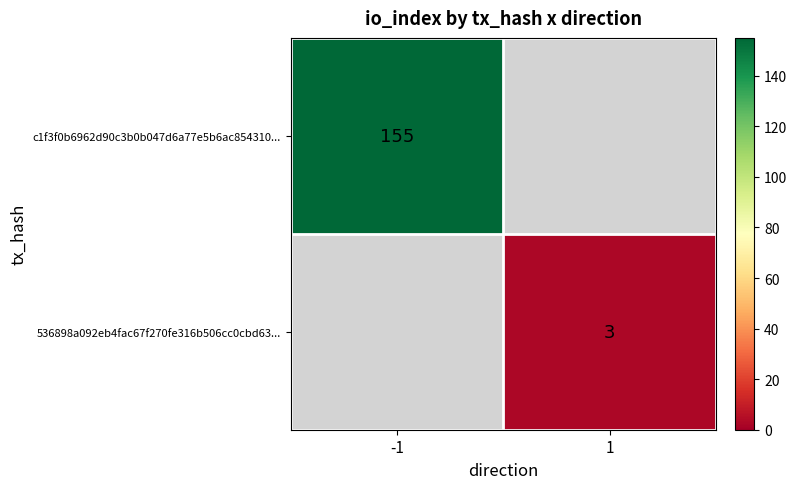

The value of 536898a092eb4fac67f270fe316b506cc0cbd63... at 1 is 3. True or false?

True